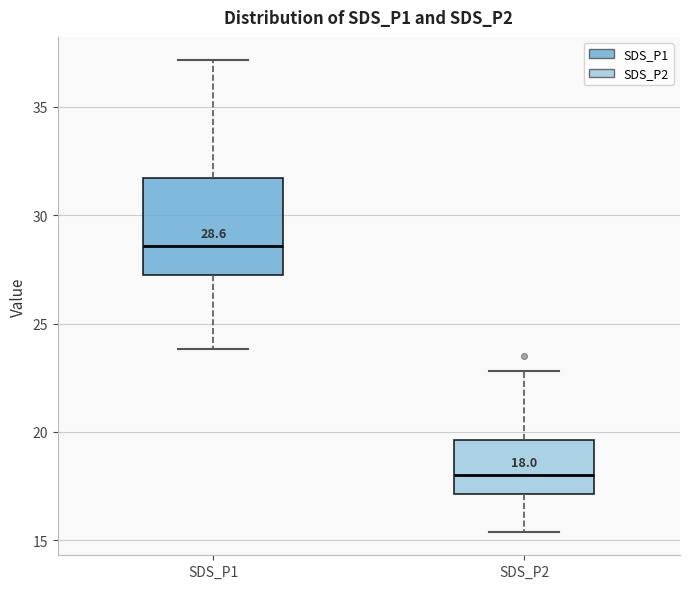

Comparing the boxes themselves (not the whiskers), which one is the tallest?

SDS_P1